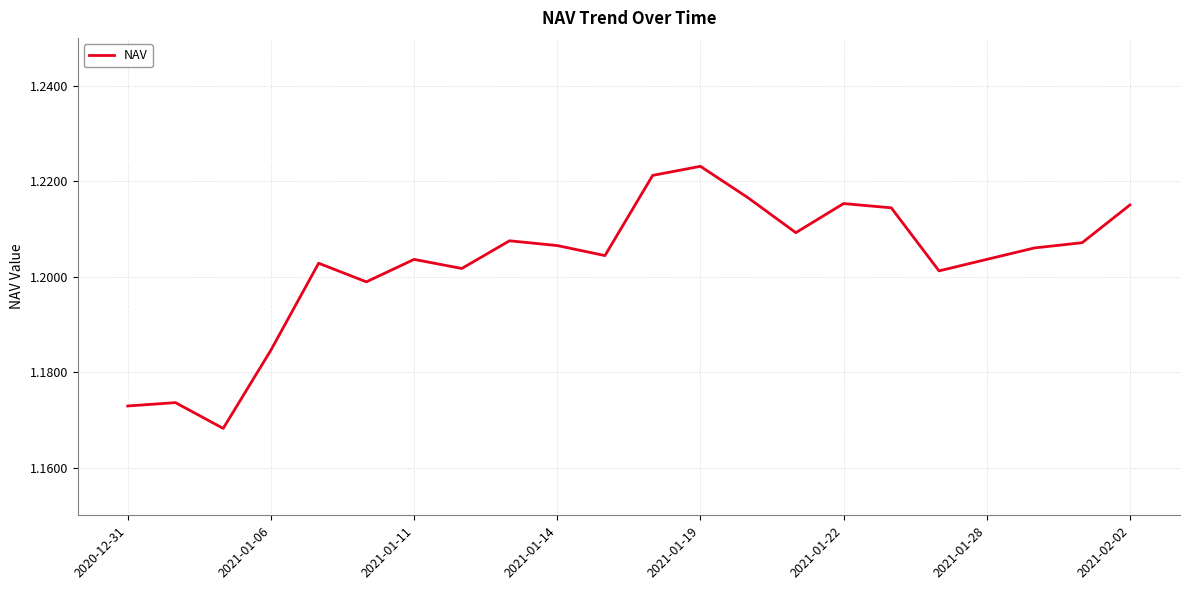

Does the chart have visible grid lines?

Yes